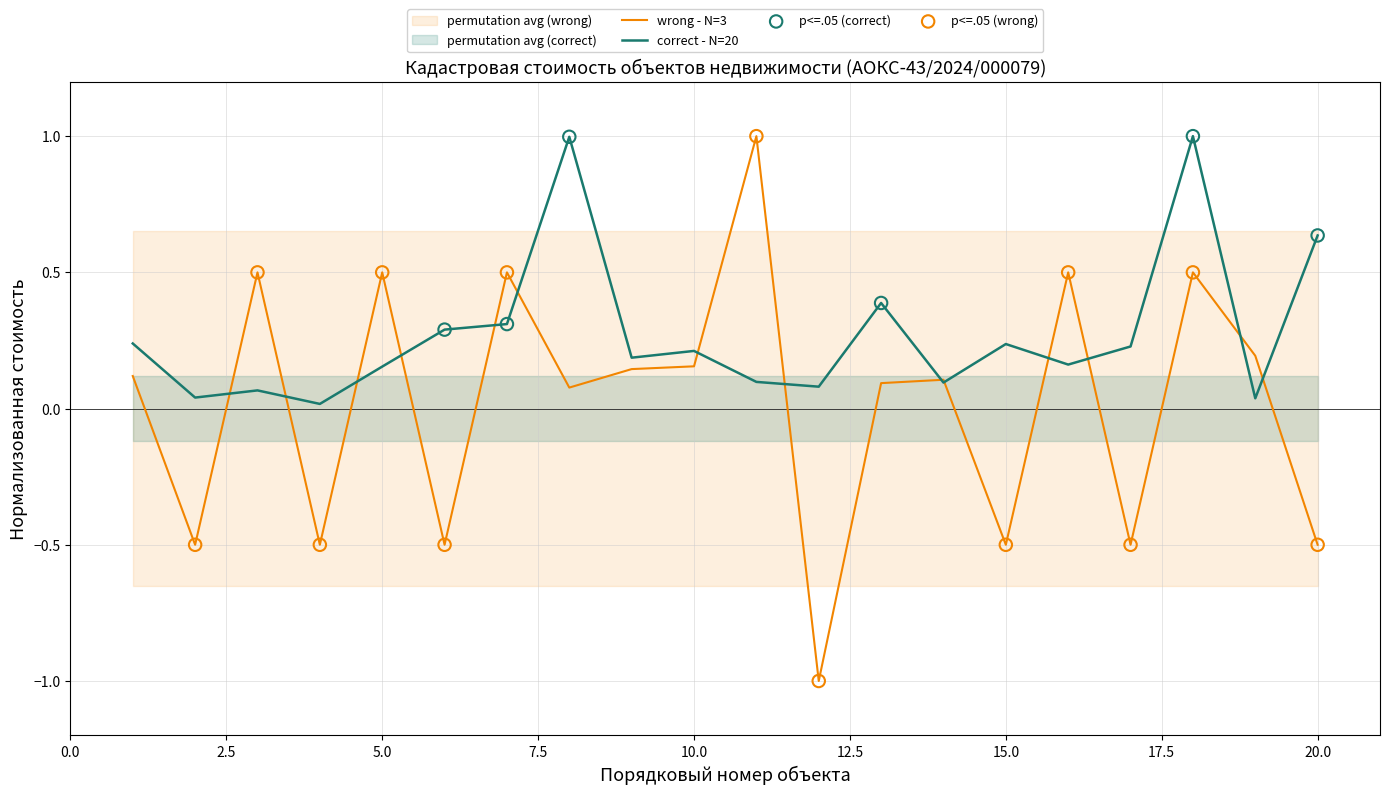

Which has a higher value, 17 or 16?

17